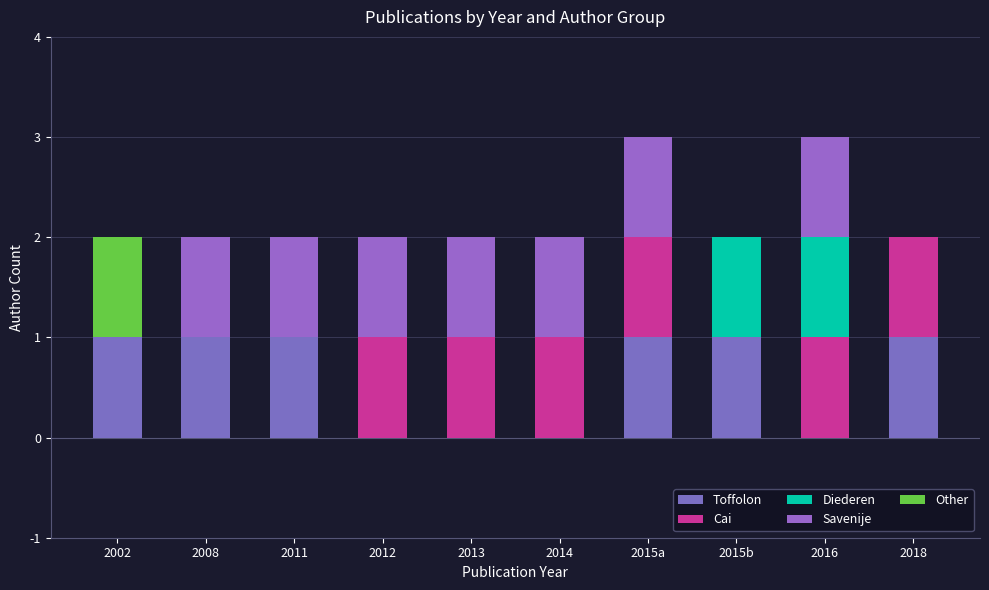

Are the bars horizontal?

No